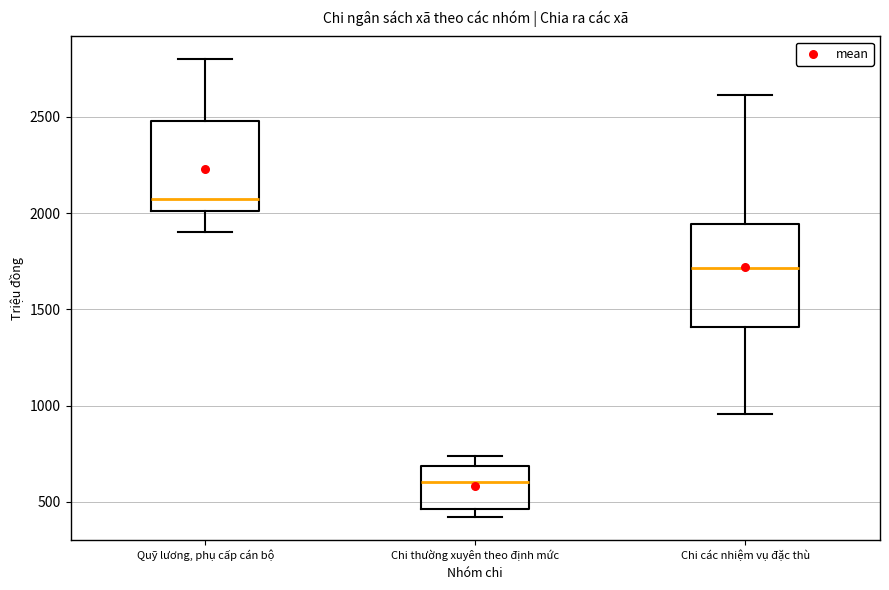

Reading left to right, read every box against the y-axis: the position of its median line, the range the box covers, and the ends of its whiskers. The values are not printed on the chart, so give them approximately, as read against the axis.

Quỹ lương, phụ cấp cán bộ: median 2050, box 2000 to 2500, whiskers 1900 to 2800
Chi thường xuyên theo định mức: median 600, box 450 to 700, whiskers 400 to 750
Chi các nhiệm vụ đặc thù: median 1700, box 1400 to 1950, whiskers 950 to 2600